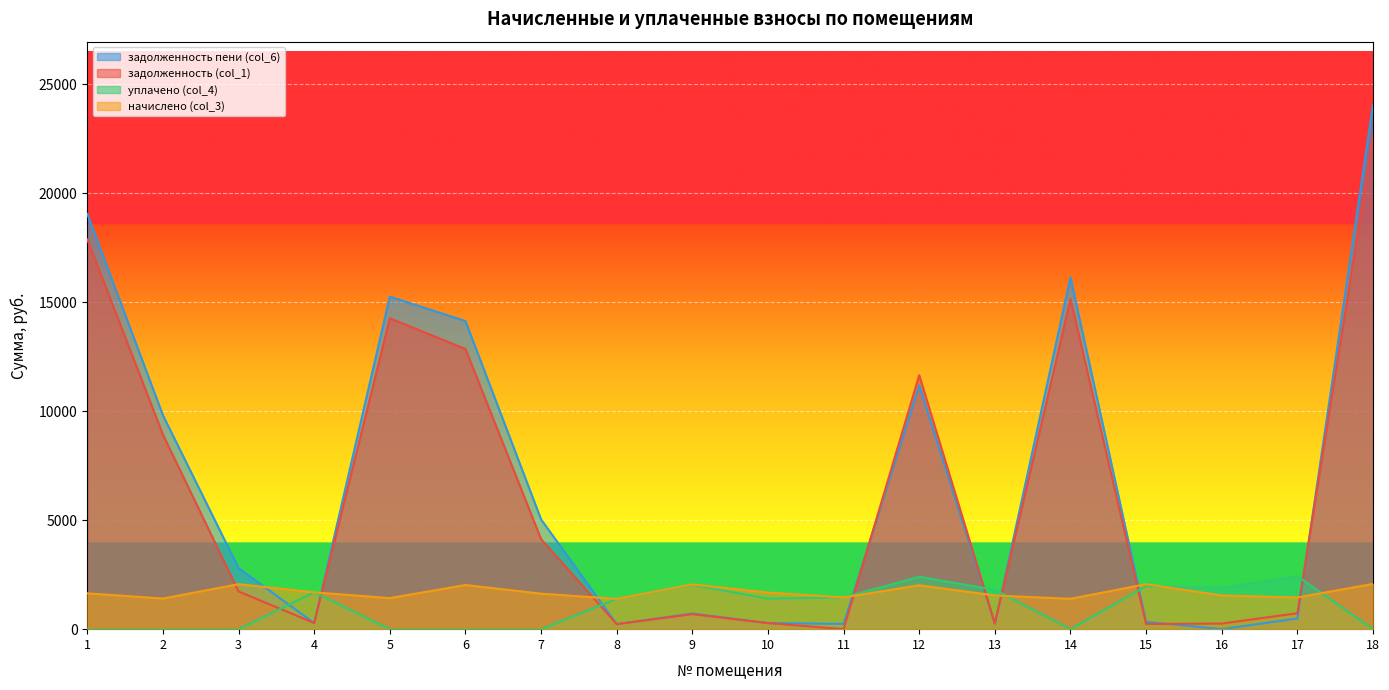

How many interior local peaks does the уплачено (col_4) series have?

5